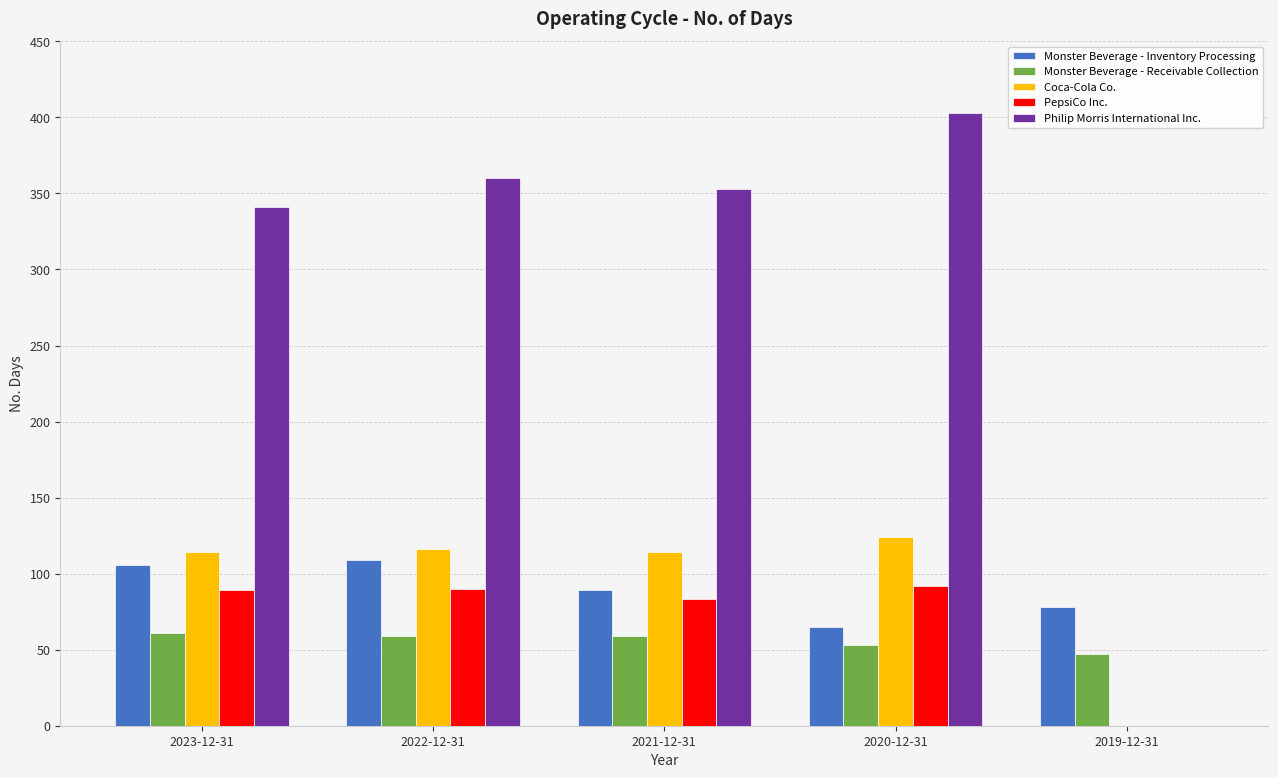

What is the highest value of the Monster Beverage - Receivable Collection series?

61